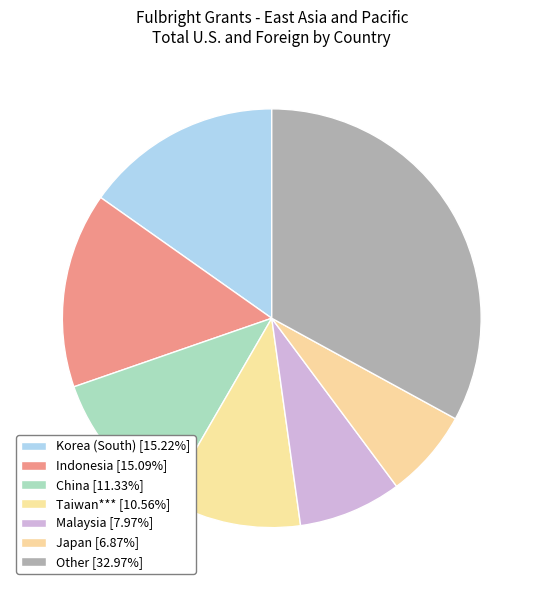

How many slices are in this pie chart?

7